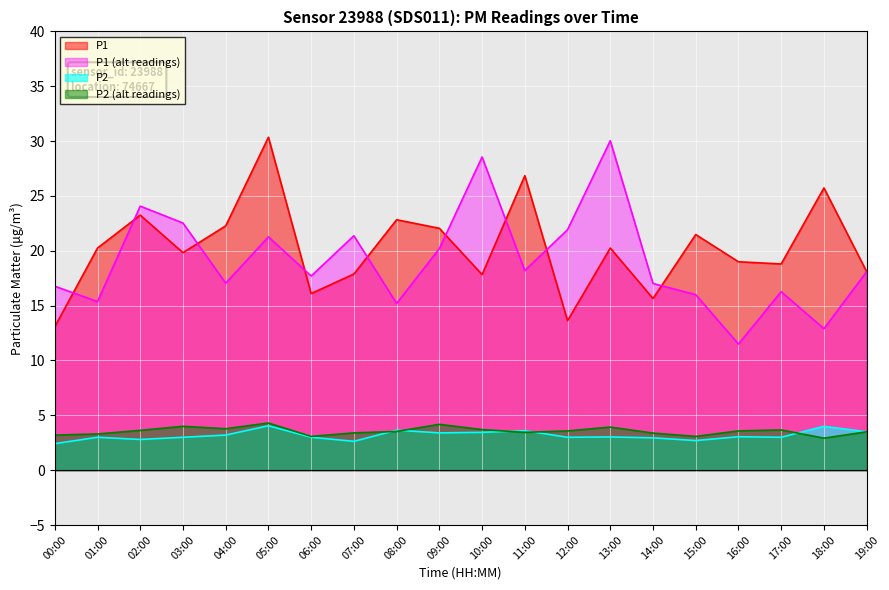

How many values in the P2 series are below 3?

5